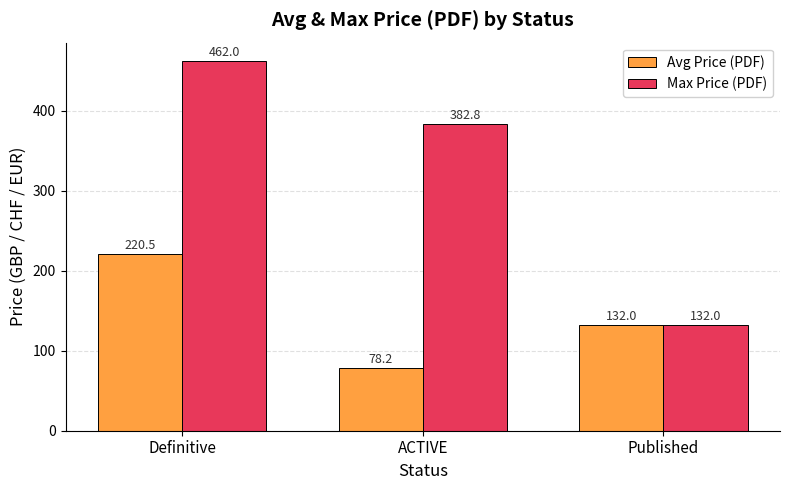

How many Max Price (PDF) values are between 132 and 462?

3